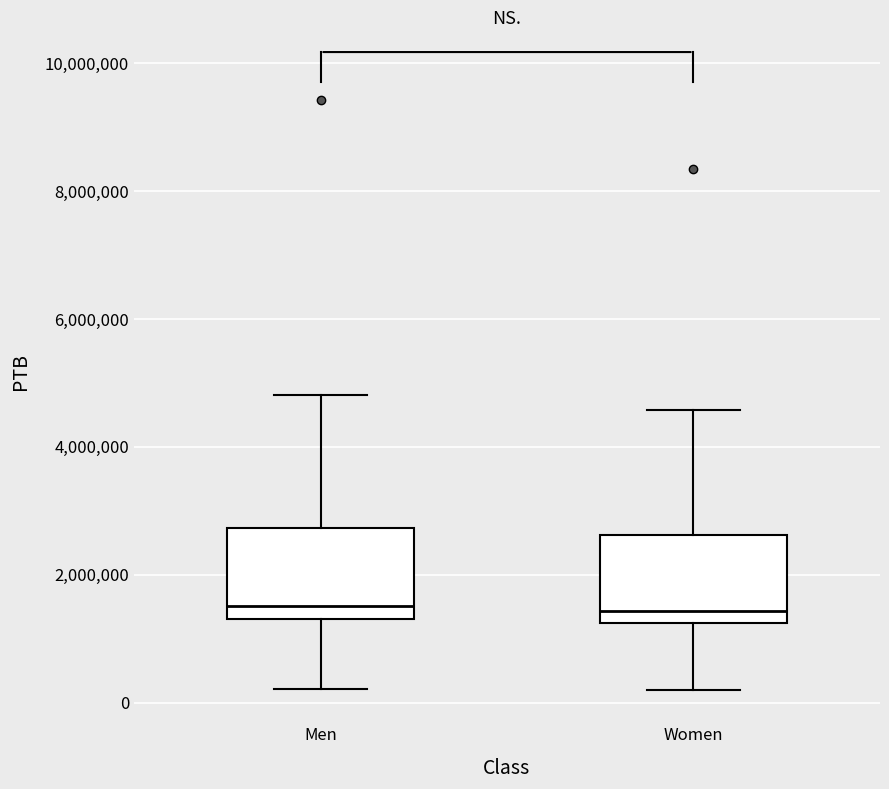

Reading left to right, transcribe this box plot: for each box, give where its median line is, the range the box spans, and where its two whiskers end, as read against the y-axis. The values are not printed on the chart, so give them approximately, as read against the axis.

Men: median 1600000, box 1400000 to 2800000, whiskers 200000 to 4800000
Women: median 1400000, box 1200000 to 2600000, whiskers 200000 to 4600000